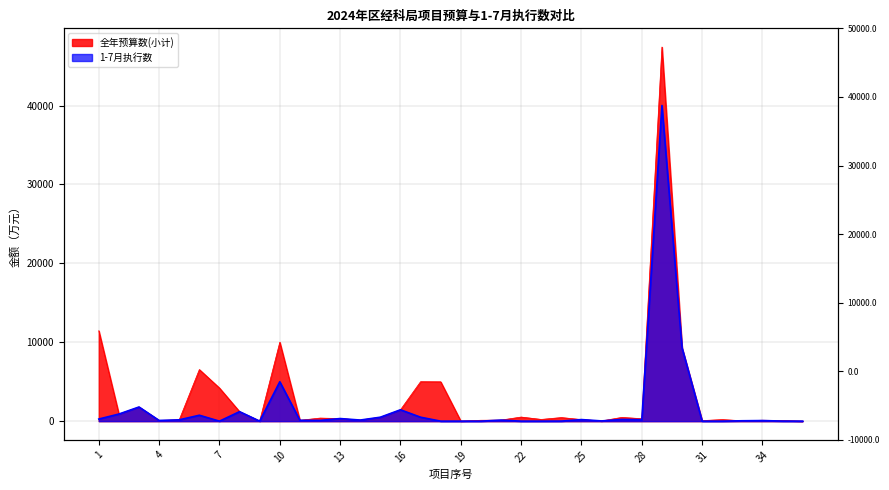

The 1-7月执行数 series shows 25706.2 at 32. True or false?

False